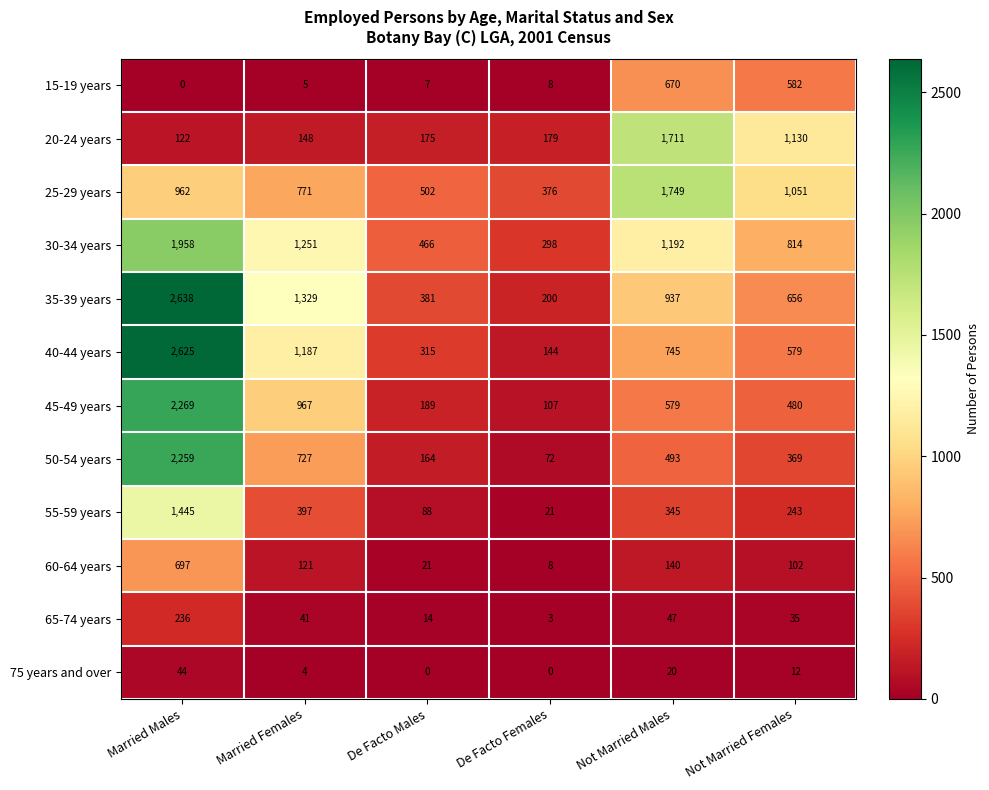

How many distinct data groups are displayed?

12